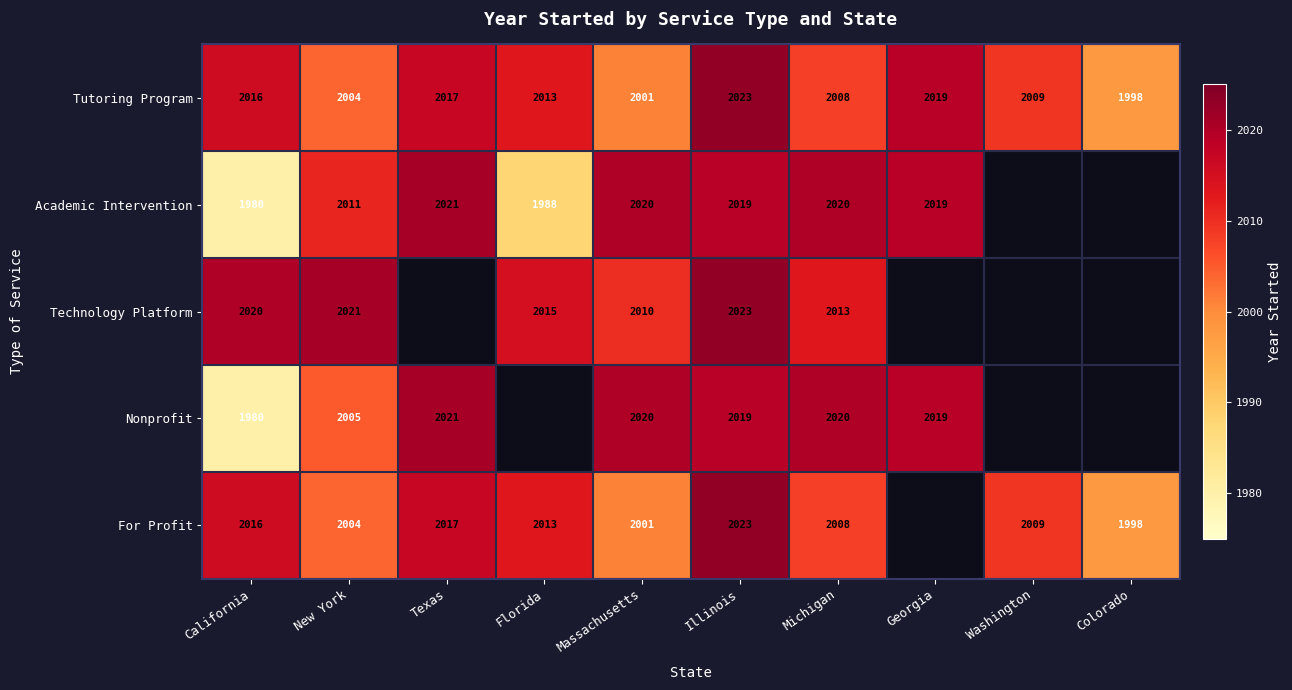

The For Profit series shows 2968.3 at Florida. True or false?

False